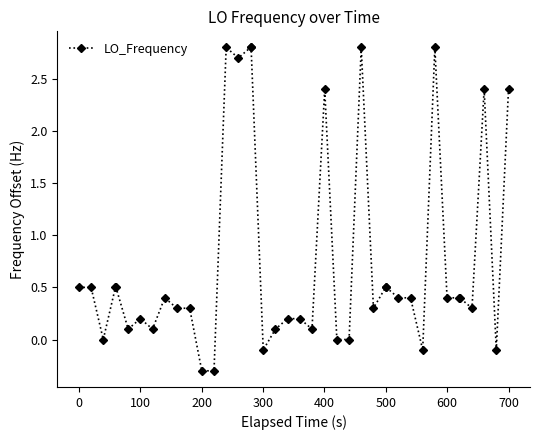

What is the value of the 7th point from the left?

0.2